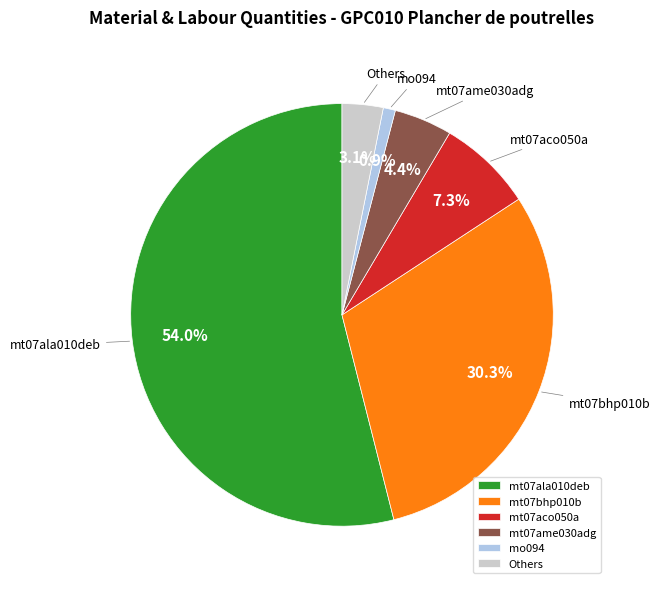

How many slices are in this pie chart?

6